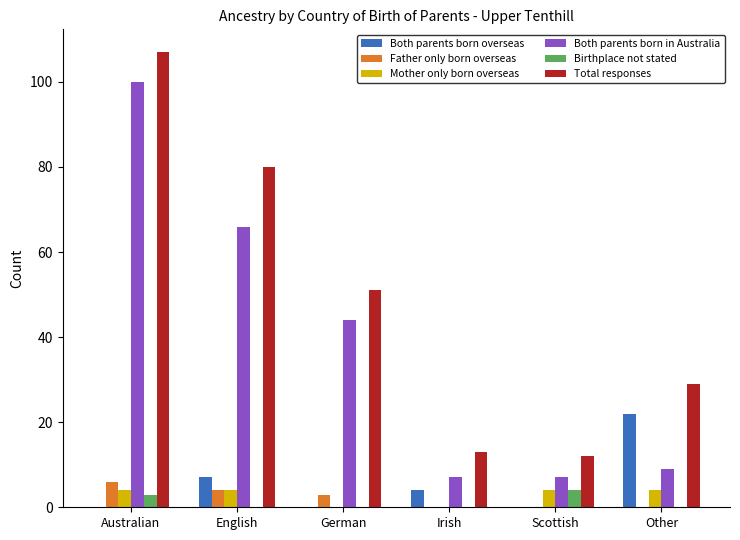

At which label is Total responses closest to 59?

German